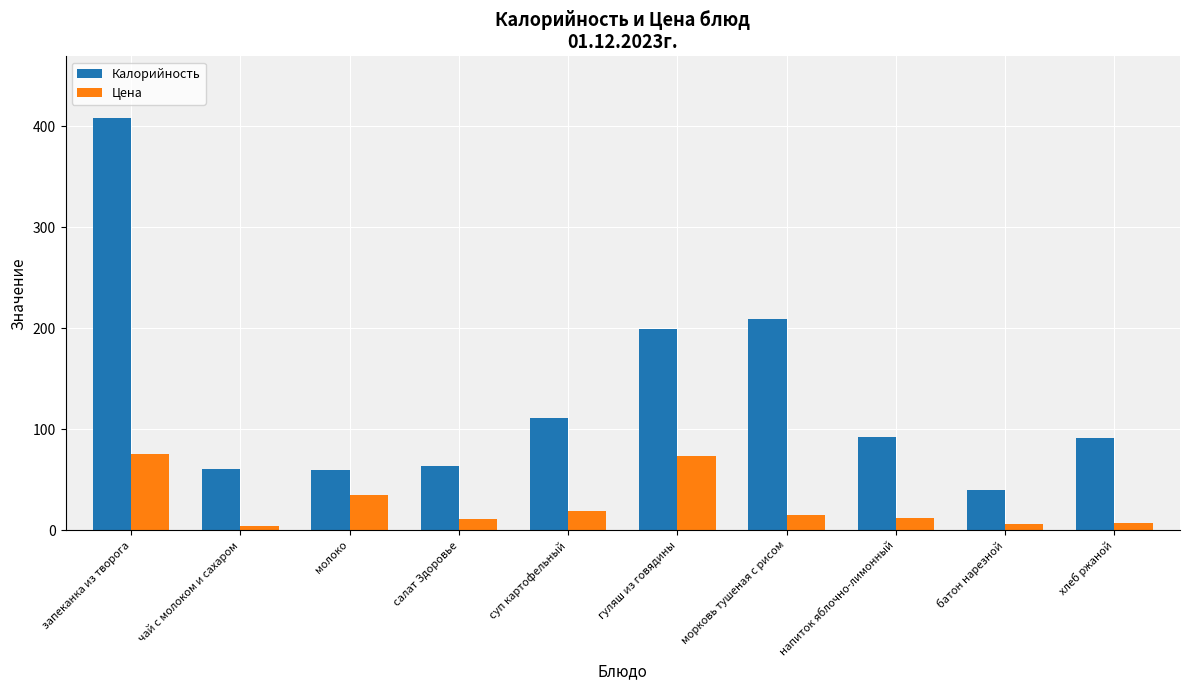

Which series changed the most between гуляш из говядины and морковь тушеная с рисом?

Цена